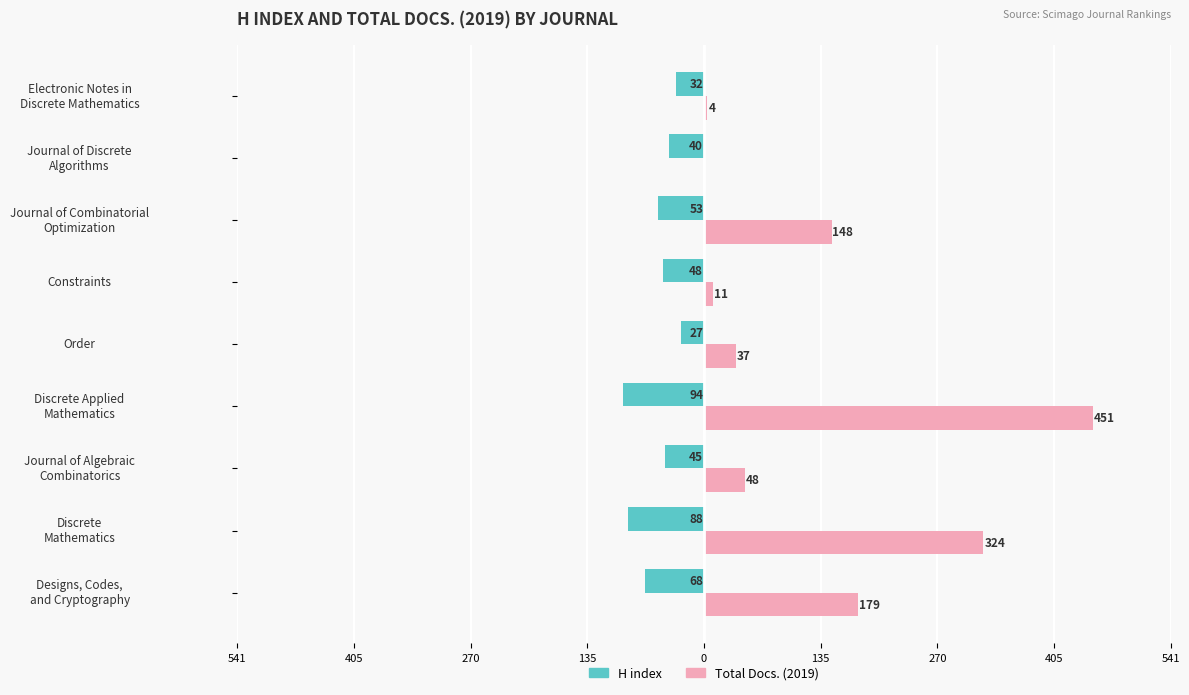

What are all the series names shown in the legend?

H index, Total Docs. (2019)